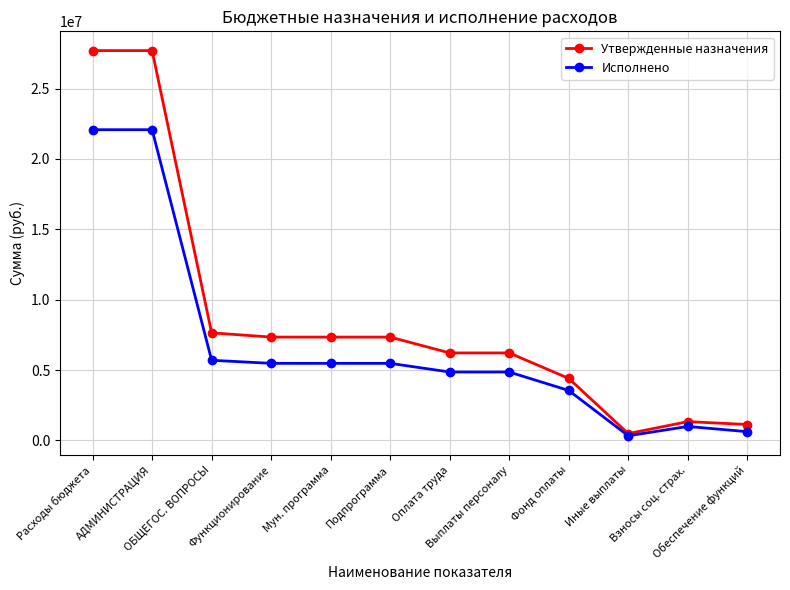

What is the difference between the second highest and second lowest values in the Утвержденные назначения series?

26579300.0